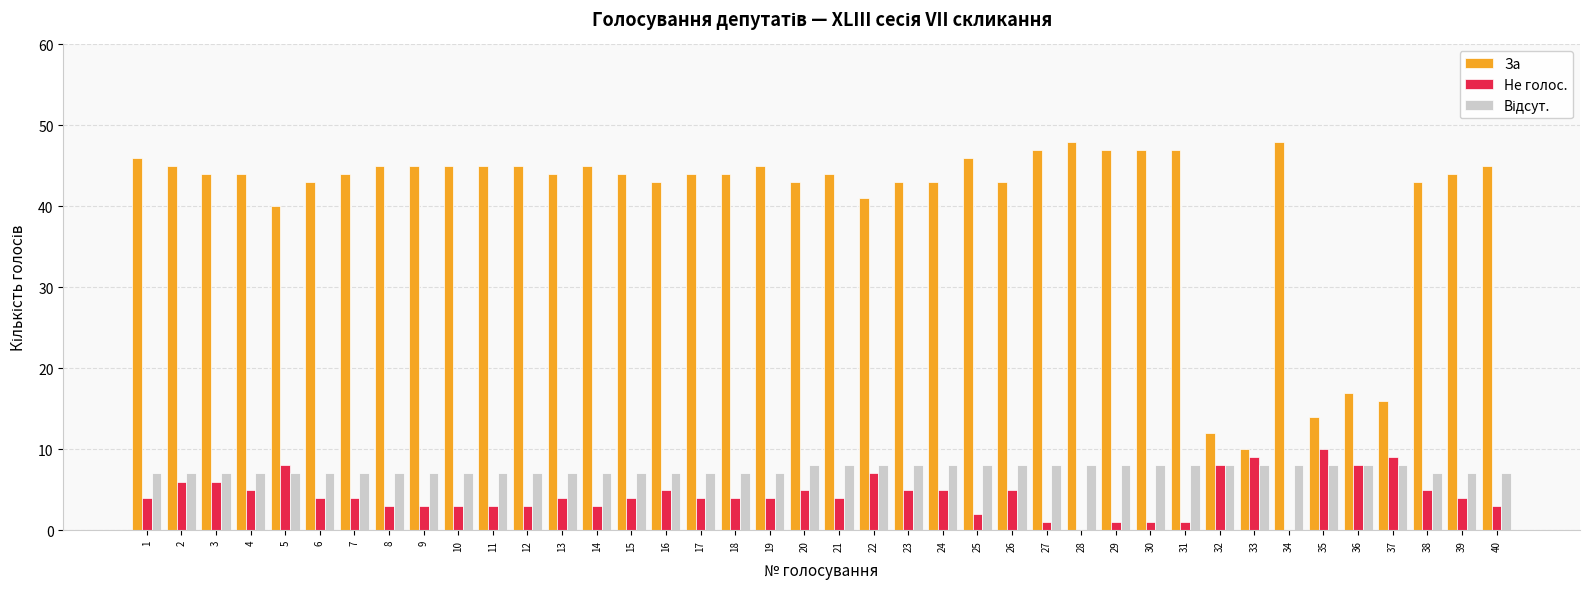

How many series are shown in this chart?

3